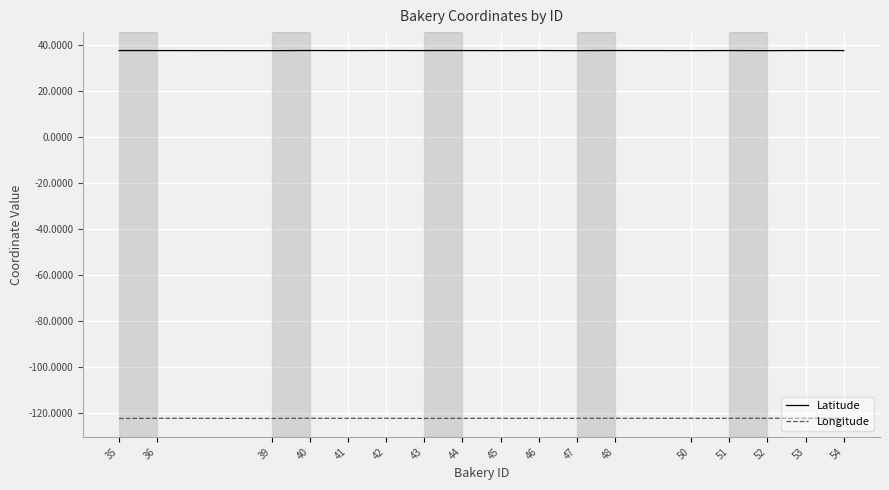

What is the difference between the highest and lowest values at 41?

160.2